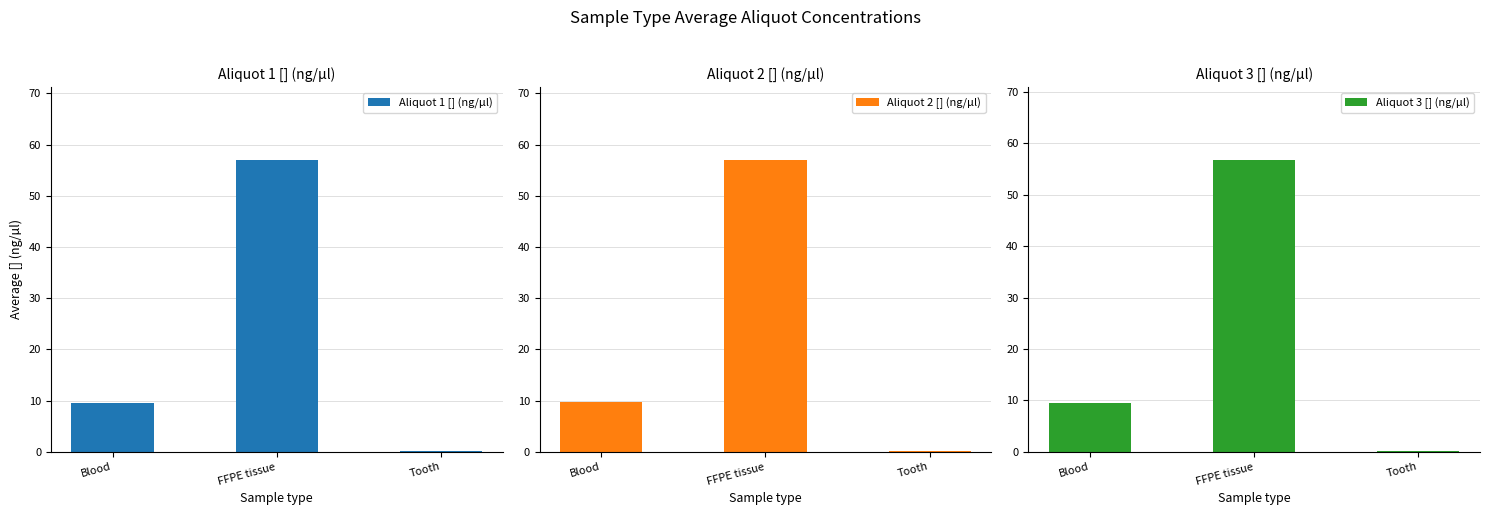

List the series in order of their overall mean, highest first.

Aliquot 2 [] (ng/µl), Aliquot 1 [] (ng/µl), Aliquot 3 [] (ng/µl)